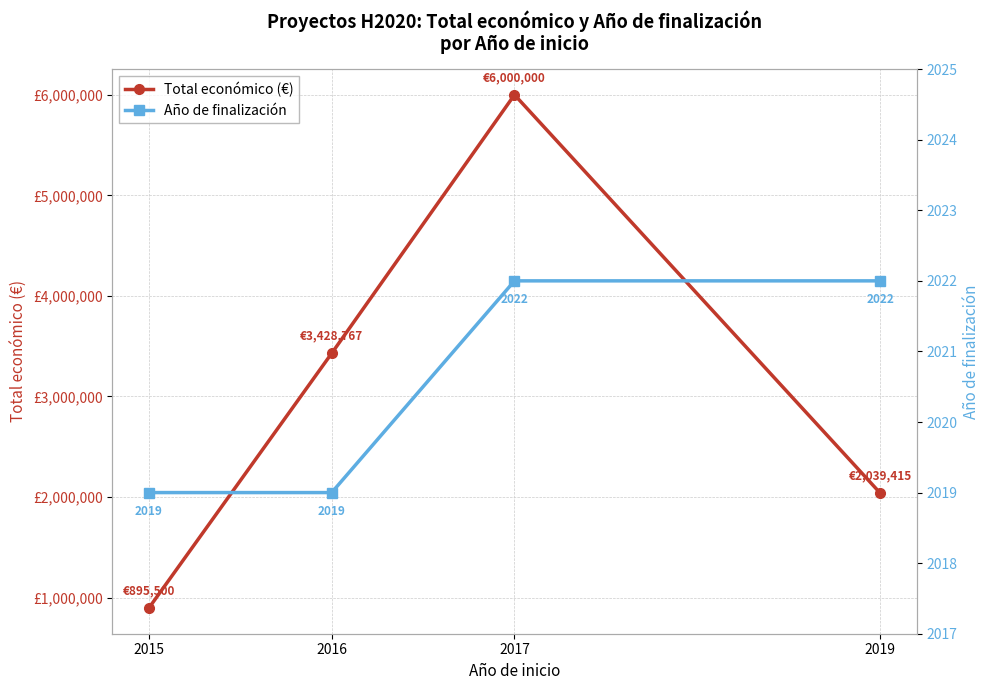

How many data points does each series have?

4